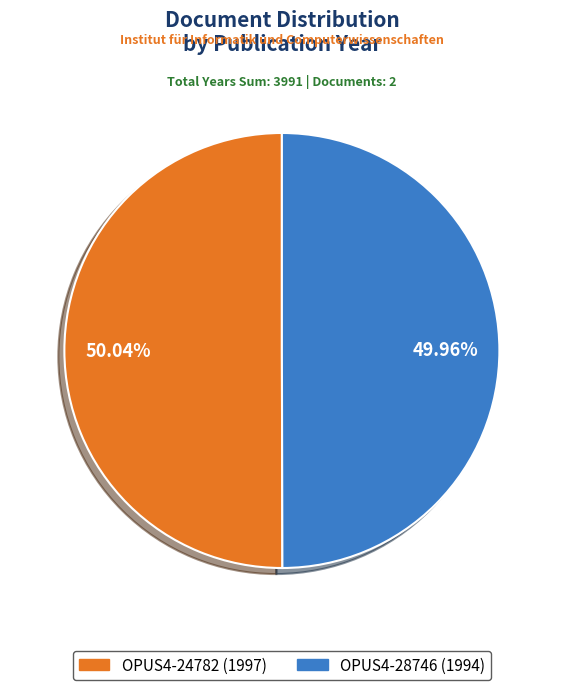

What percentage do OPUS4-28746 and OPUS4-24782 together represent?

100.0%